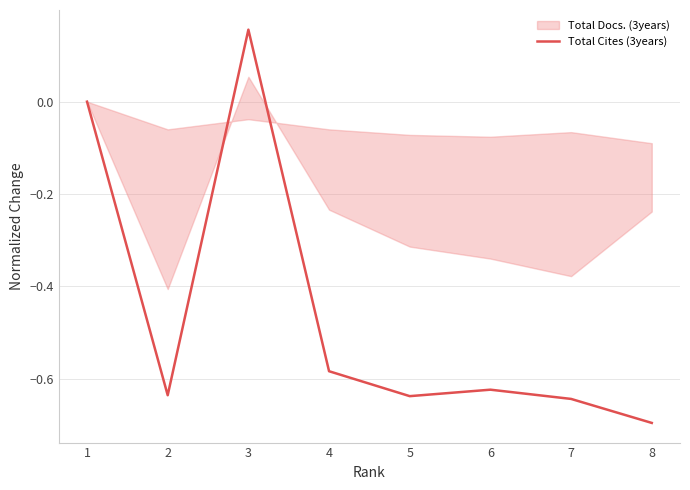

What is the value of the 2nd point from the left?

-0.6